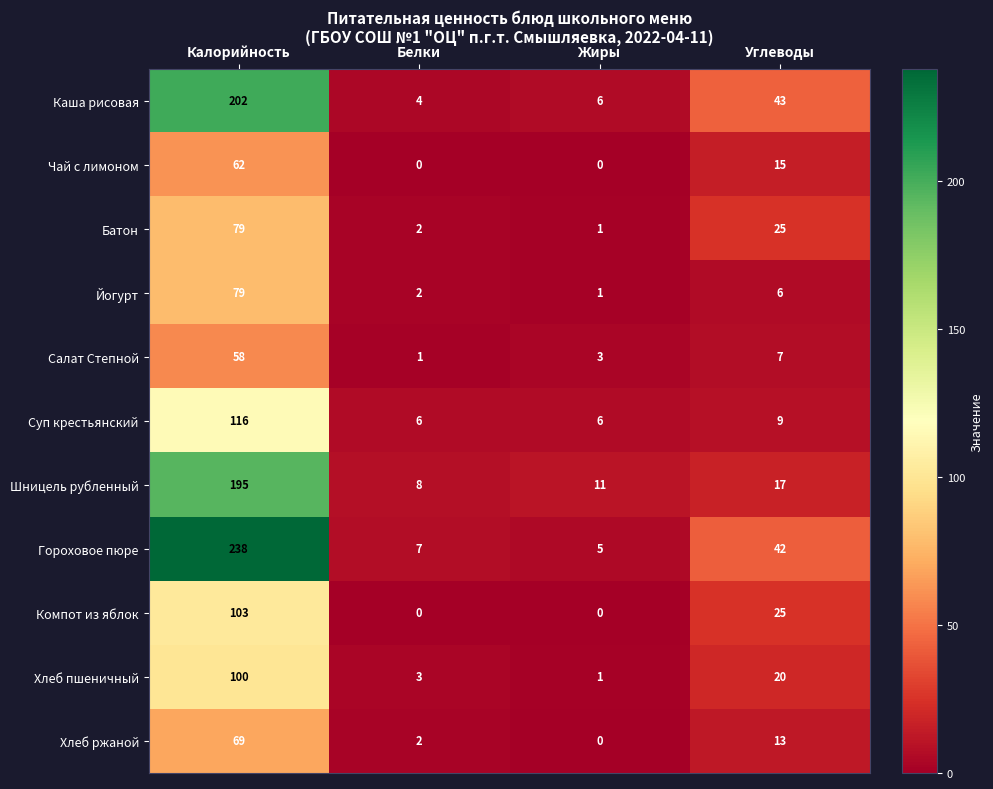

Is the value of Йогурт at Углеводы greater than the value of Гороховое пюре at Калорийность?

No